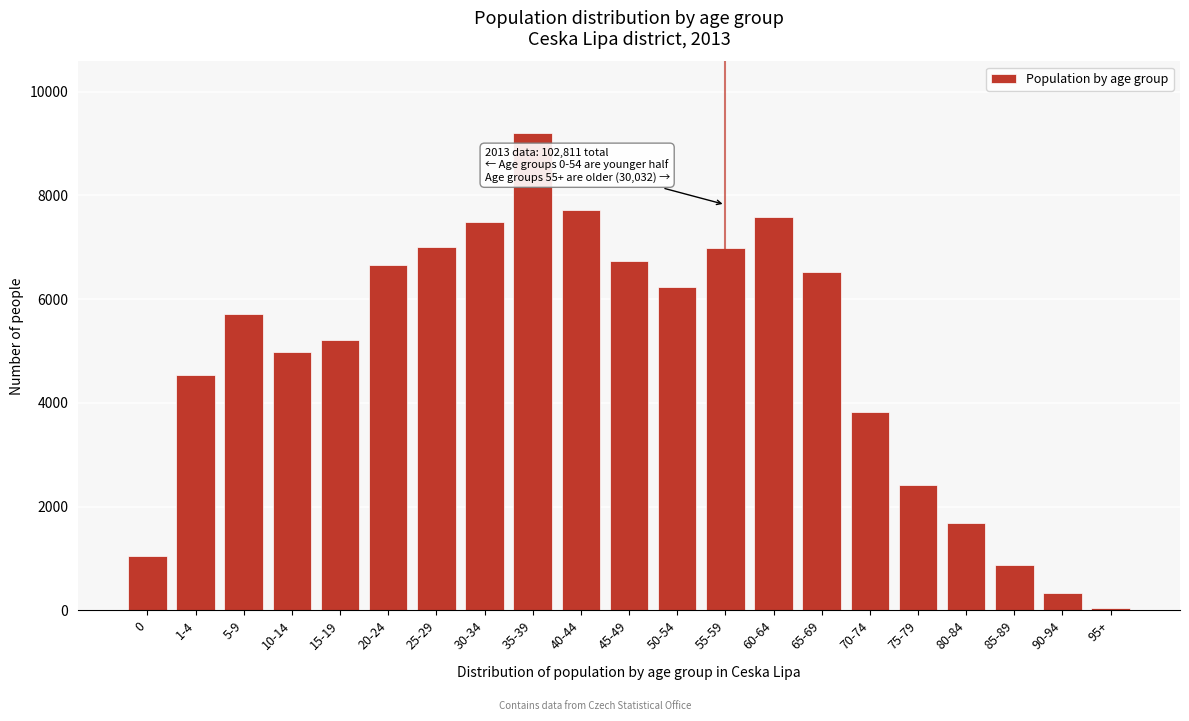

What is the change in value from 30-34 to 85-89?

-6610